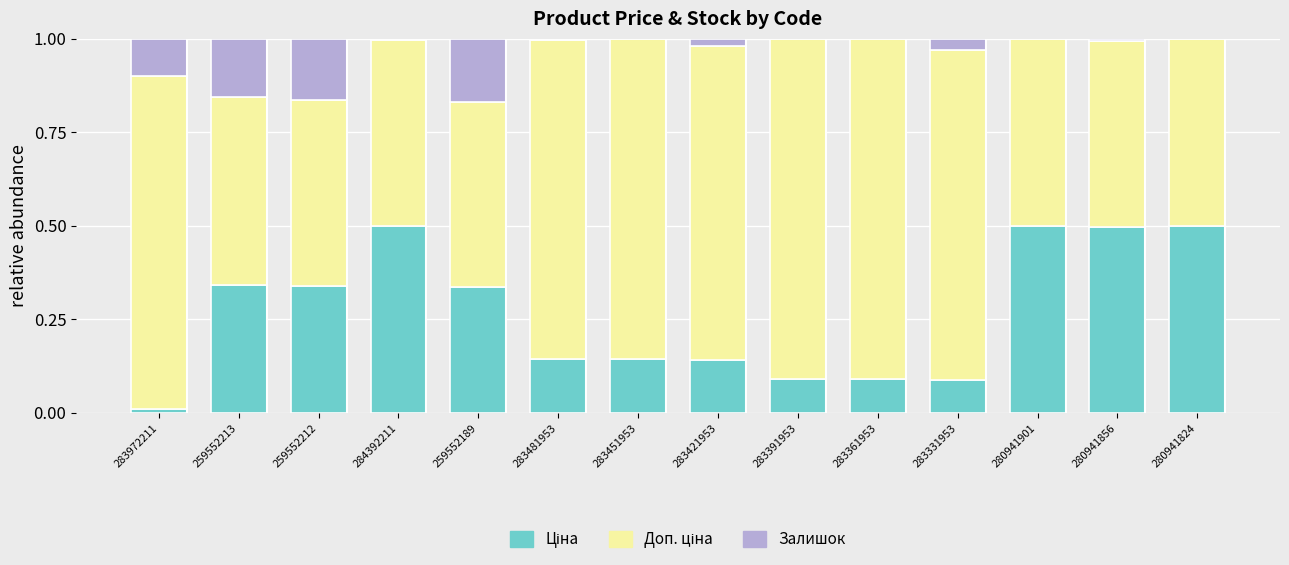

What is the total value across all series at 283421953?

1.0